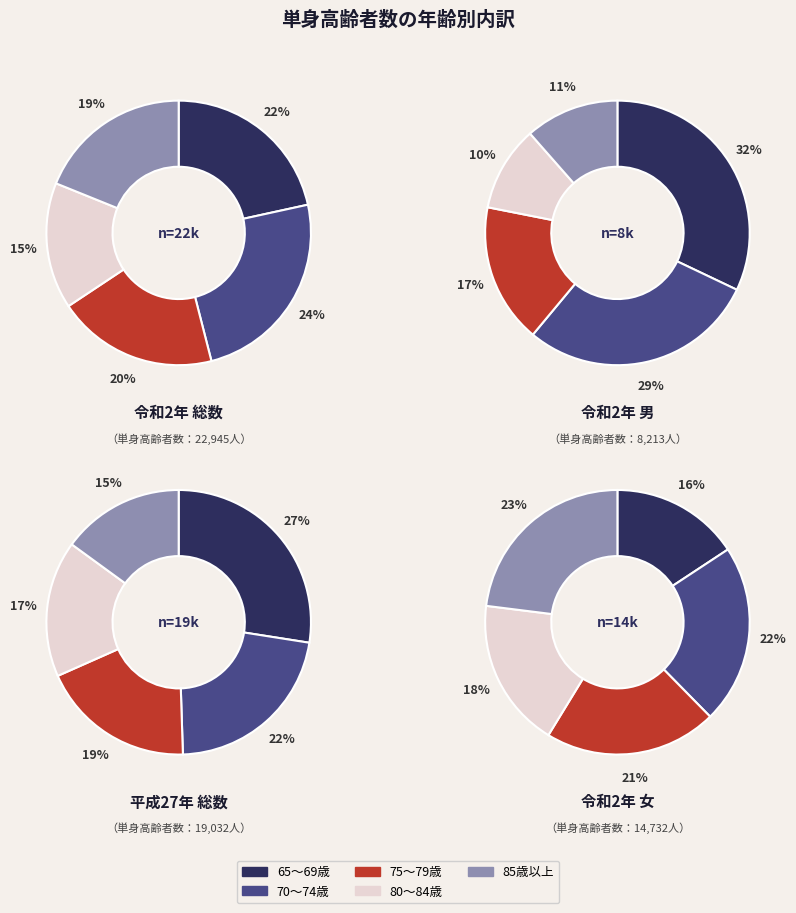

To the nearest percent, what percentage of the pie is 総数?

50%